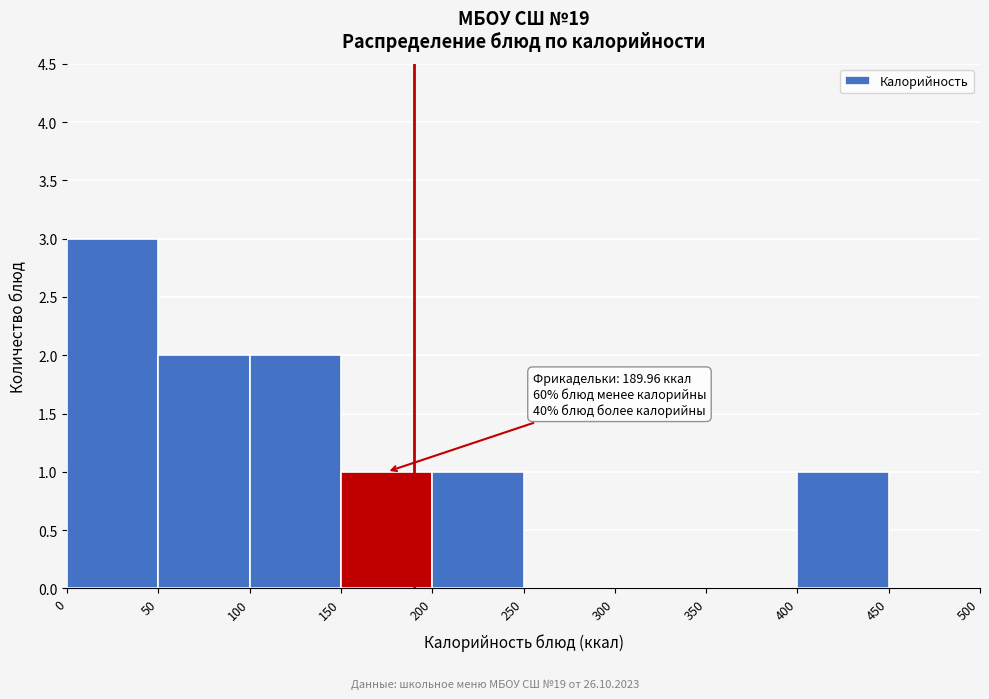

Over which range of the x-axis is the bar tallest?

0 to 50